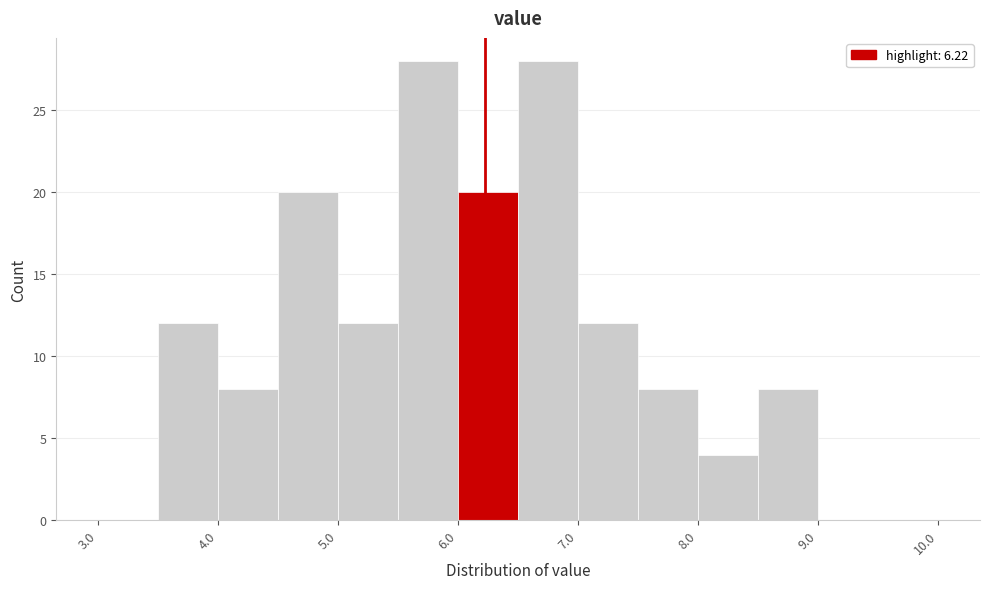

What is the height of the bar covering 5.5 to 6.0 on the x-axis? The values are not printed on the chart, so give them approximately, as read against the axis.

28